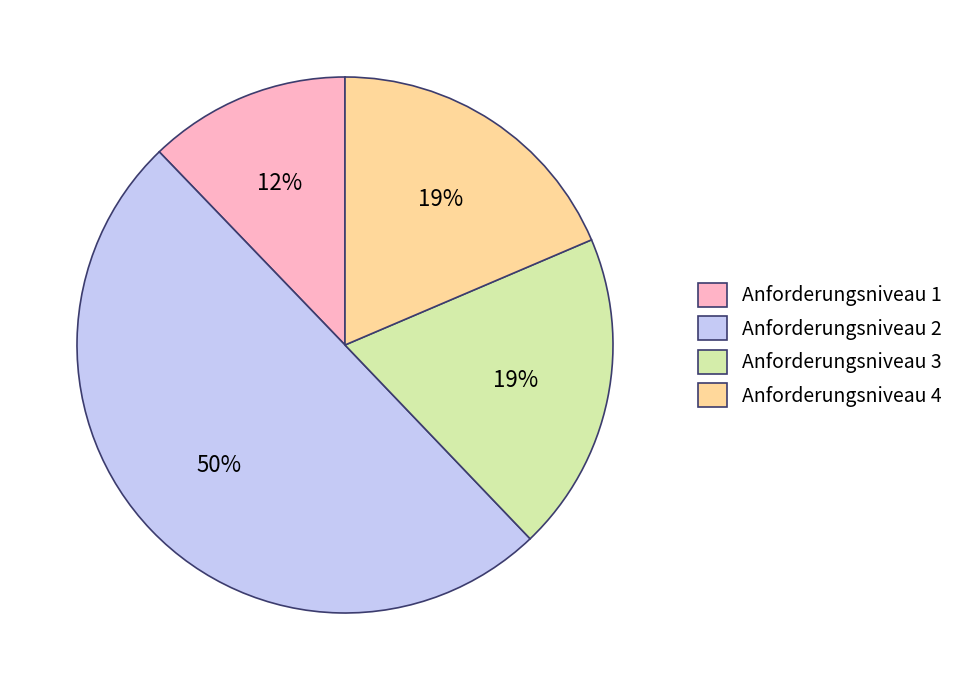

Combined, do Anforderungsniveau 2 and Anforderungsniveau 1 account for over 50%?

Yes